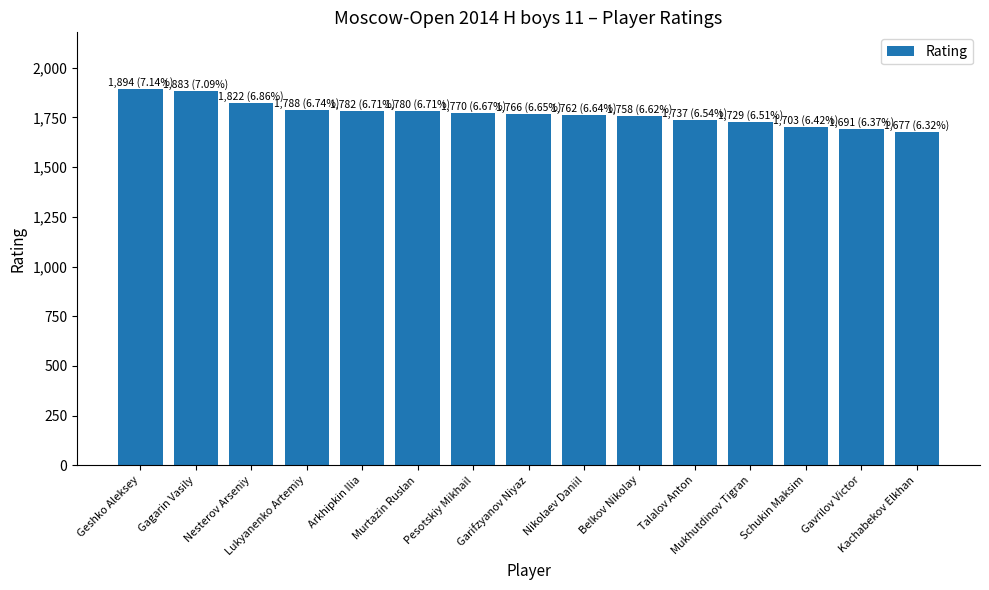

What is the approximate value at Murtazin Ruslan, to the nearest 10?

1780